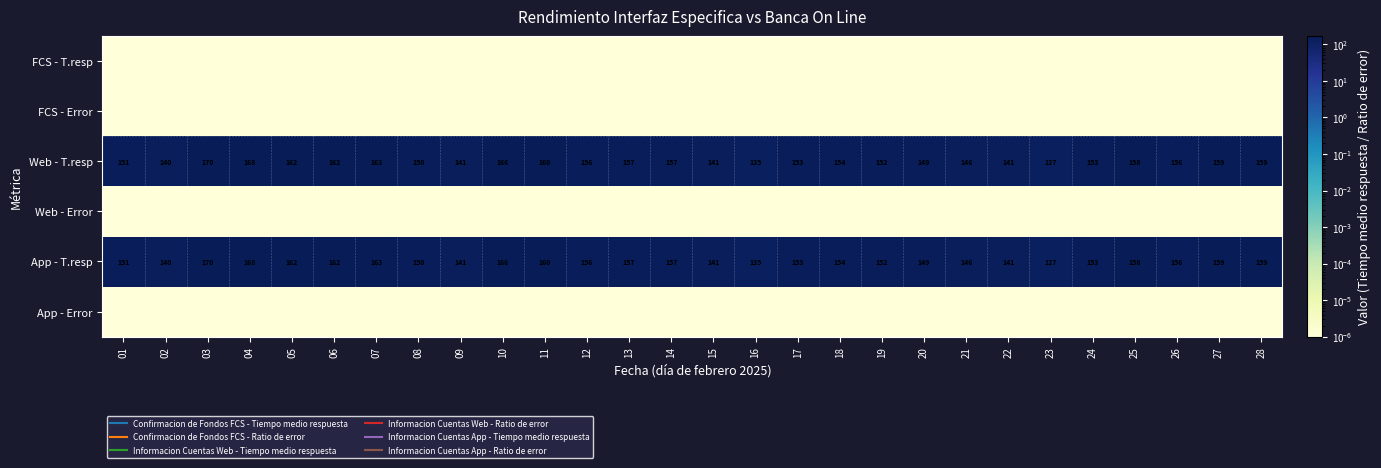

List the series in order of their peak value, highest first.

Web - T.resp, App - T.resp, FCS - T.resp, FCS - Error, Web - Error, App - Error